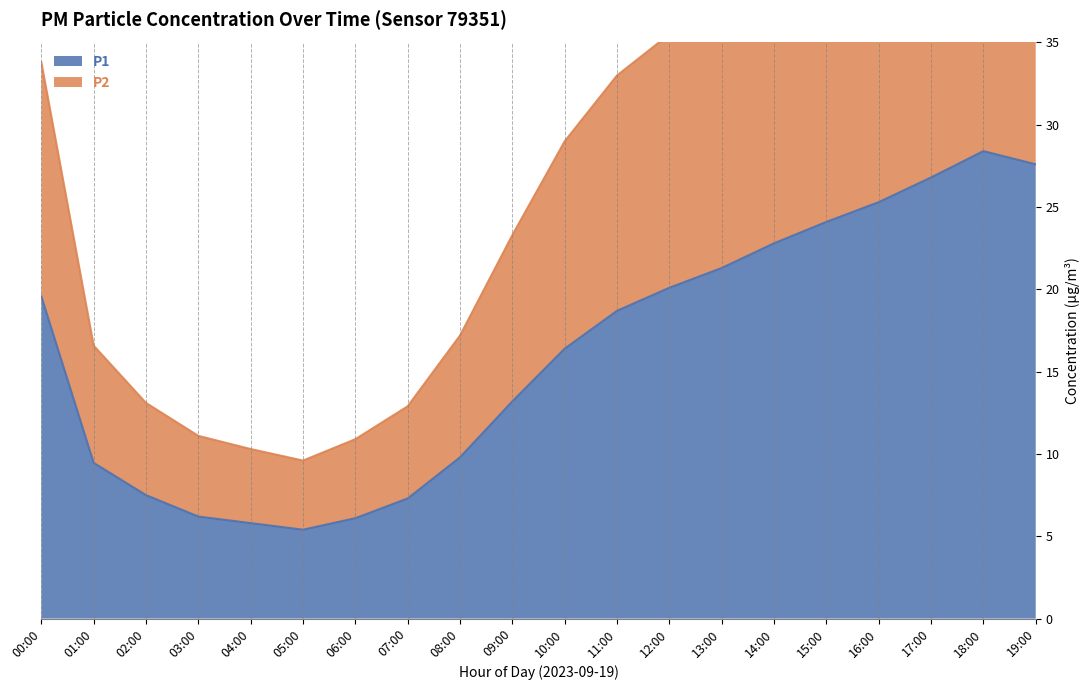

Which series has the largest total across all categories?

P2